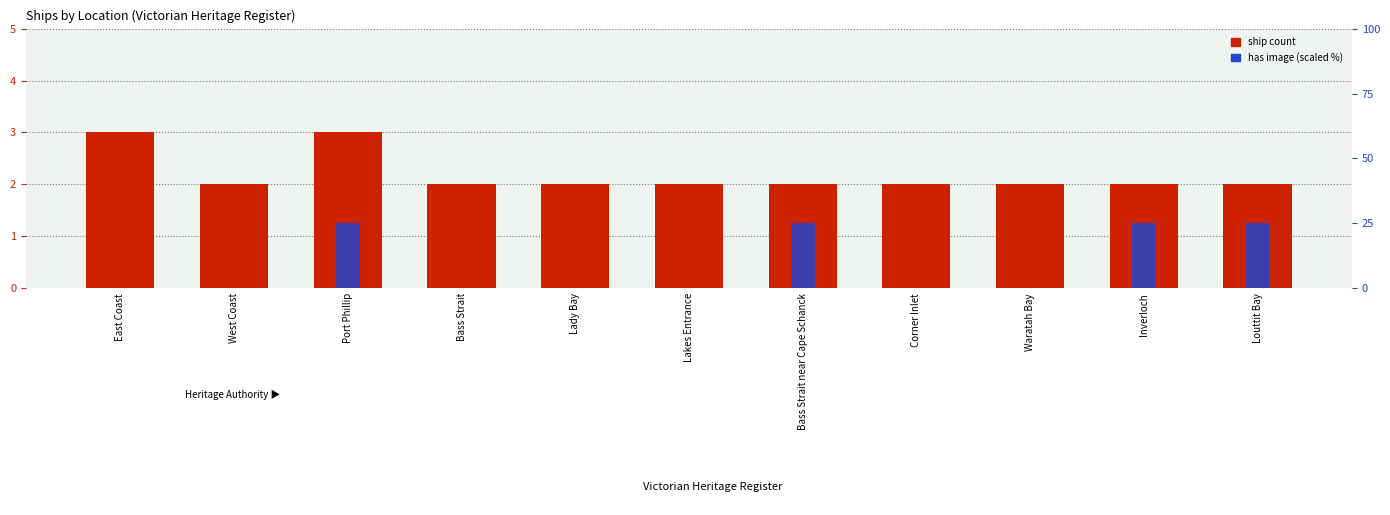

Read the ship count value at Corner Inlet.

2